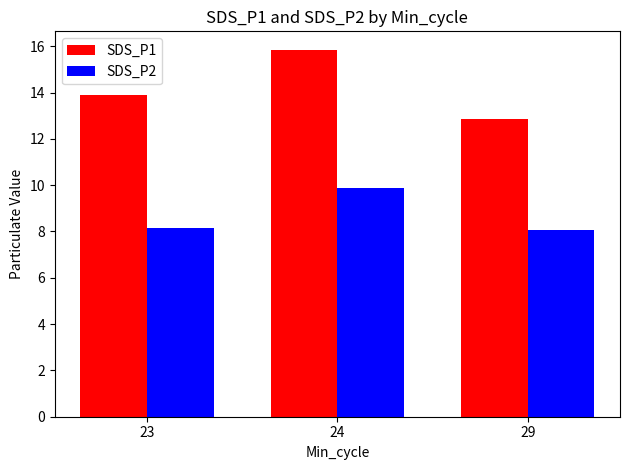

What value does the SDS_P2 series have at 24?

9.9